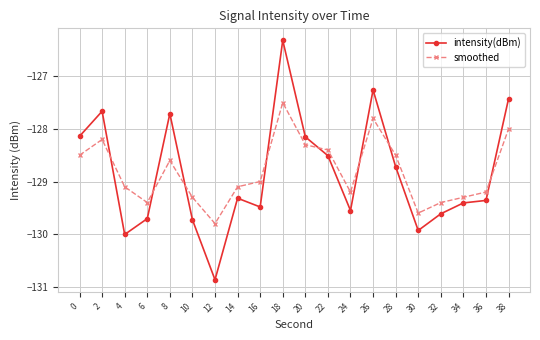

Is this an area chart (filled region under the line)?

No